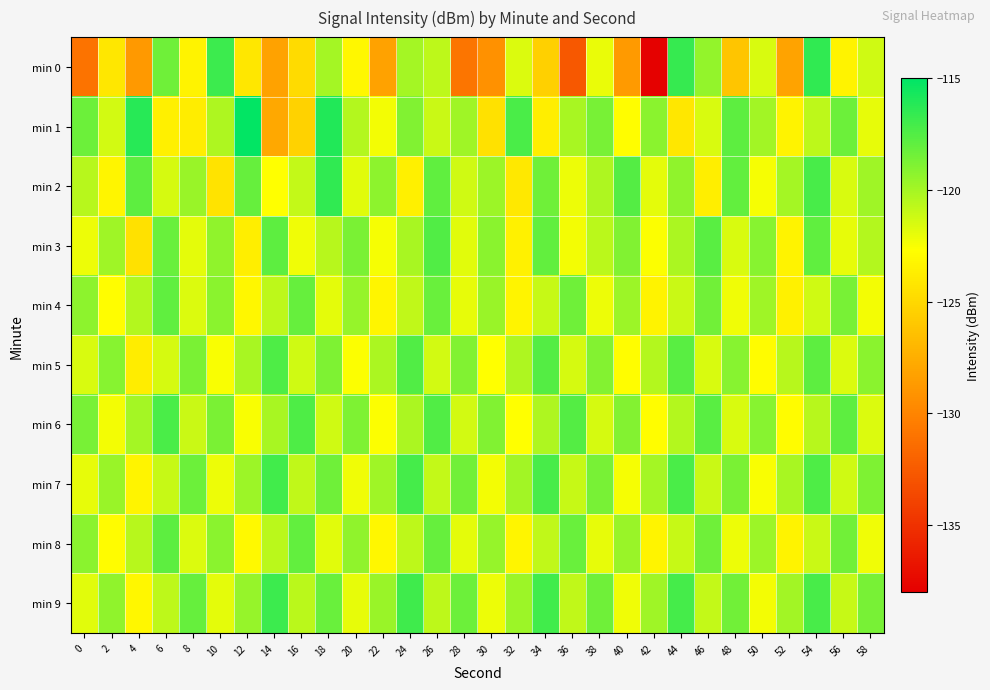

What is the greatest value displayed?

-115.1